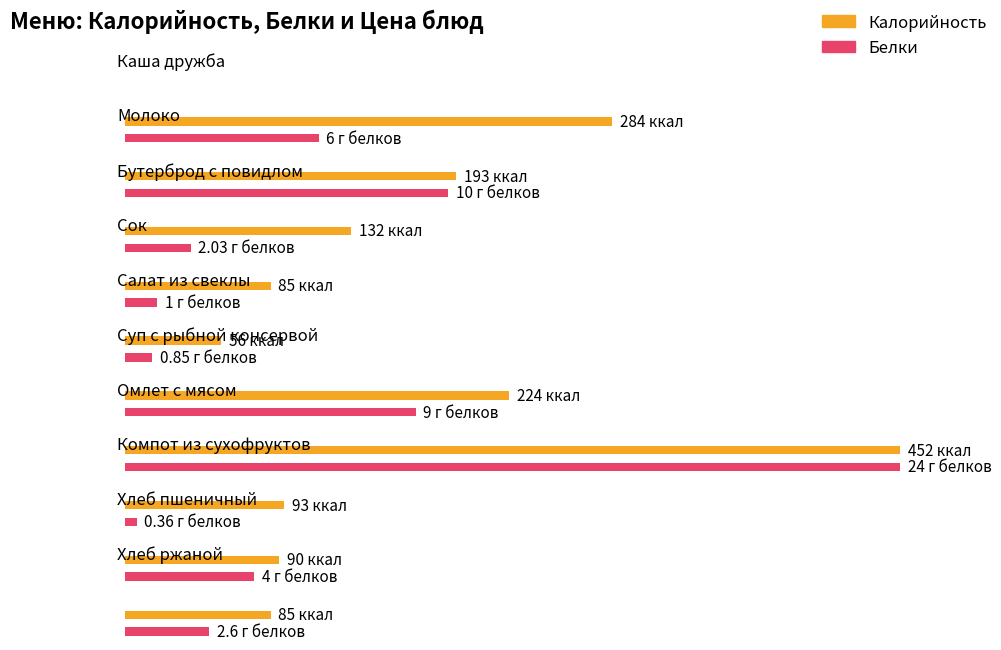

What is the difference between the second highest and second lowest values in the Белки series?

9.2